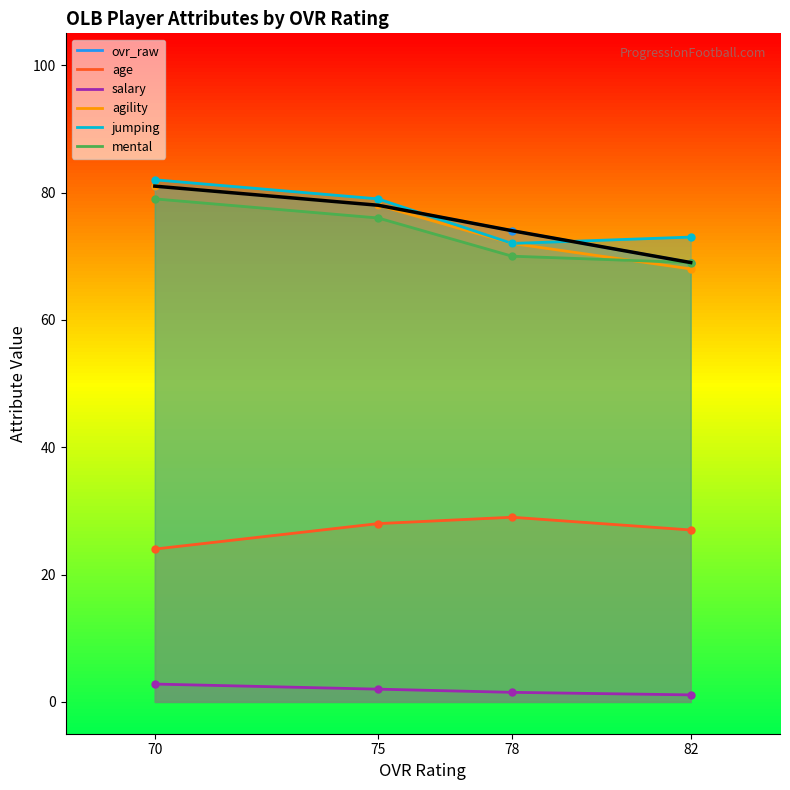

What is the total value across all series at 75?

341.0